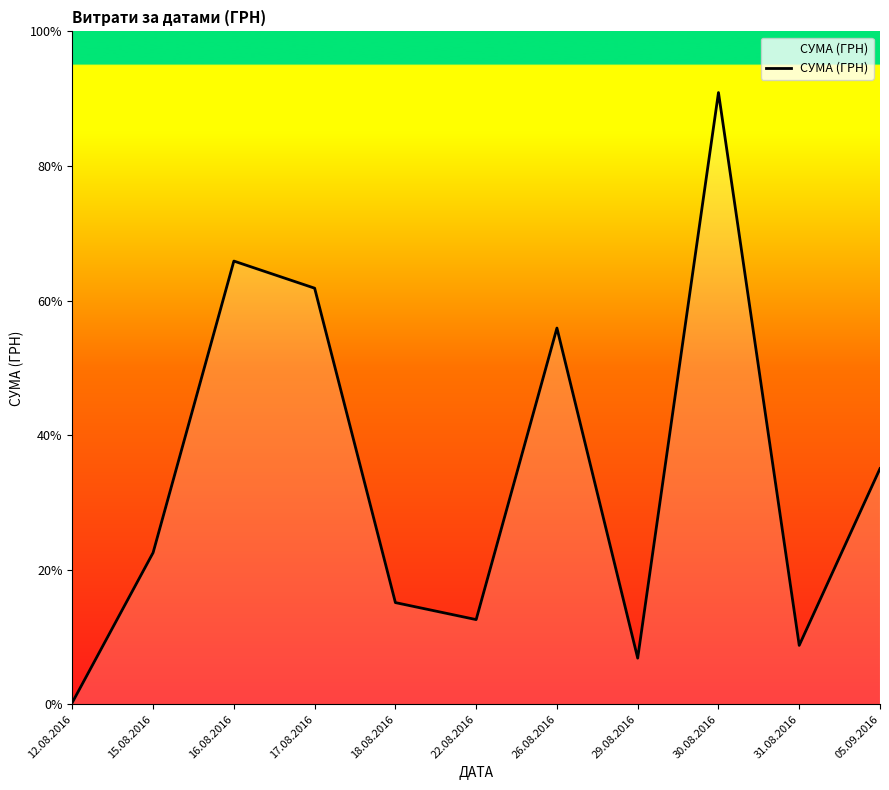

True or false: the data shows 8724.3 at 31.08.2016.

False